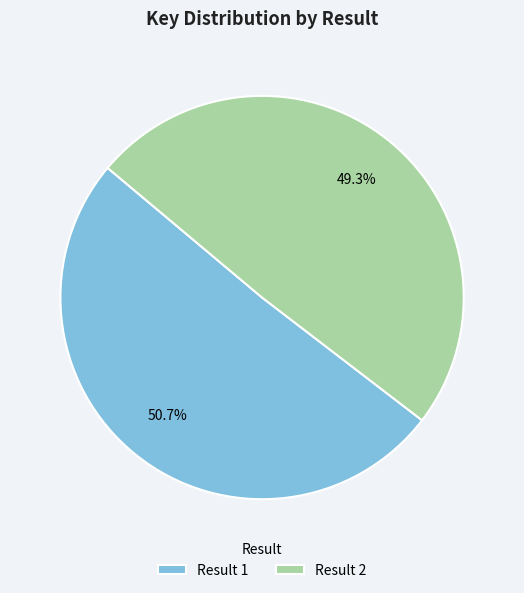

To the nearest percent, what is the average slice percentage?

50%